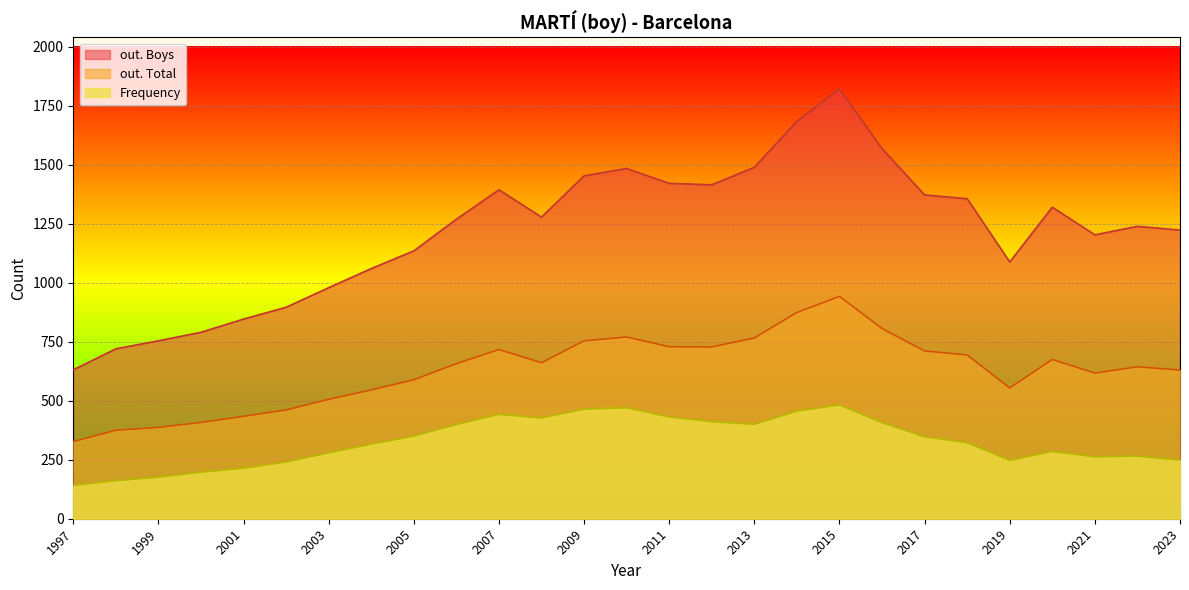

What is the difference between the maximum and minimum values in the Frequency series?

341